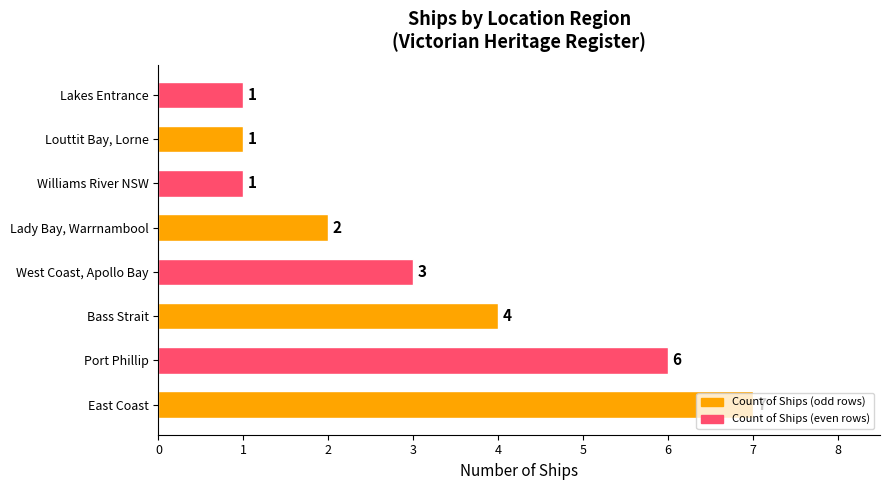

True or false: the data shows 1 at Lakes Entrance.

True